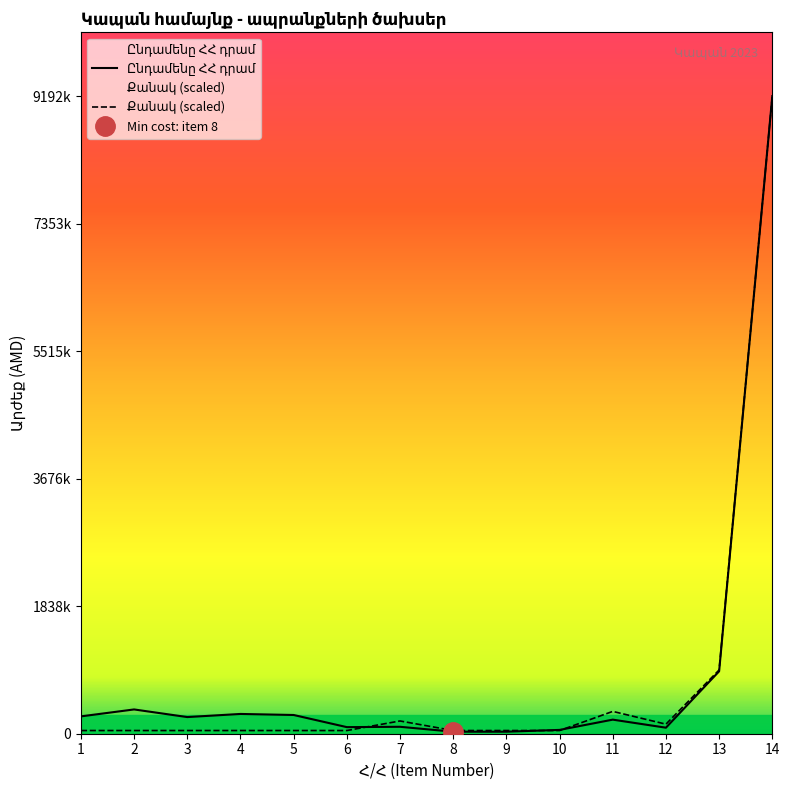

What is the sum of the Ընդամենը ՀՀ դրամ values at 9 and 13?

929000